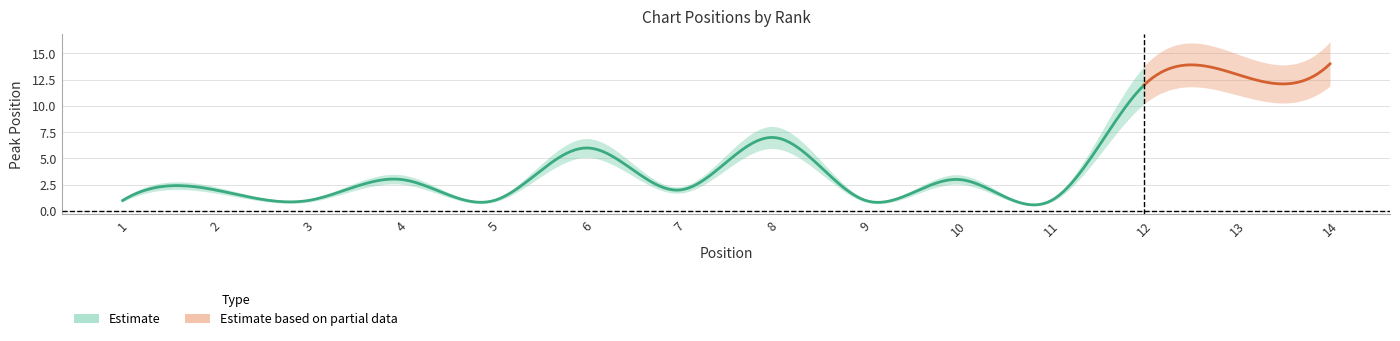

The Peak Position series shows 1 at 1. True or false?

False